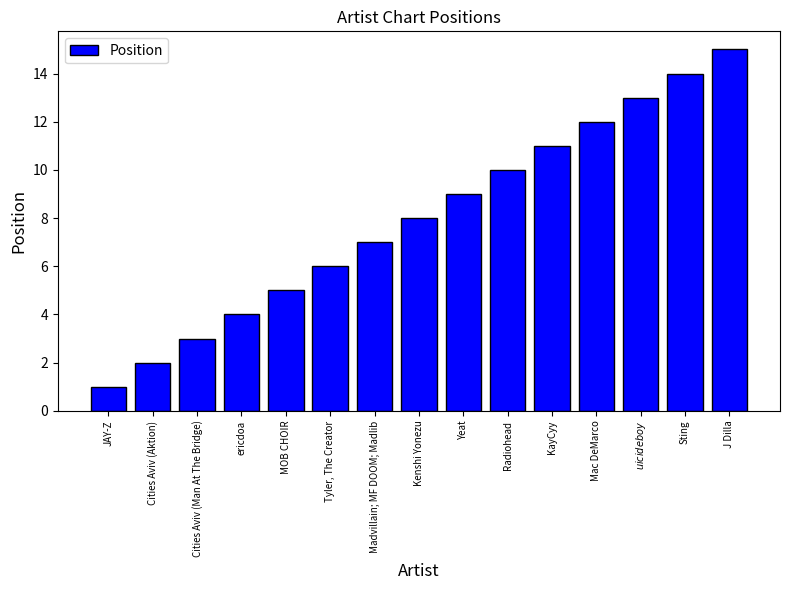

What is the label of the 4th bar from the left?

ericdoa